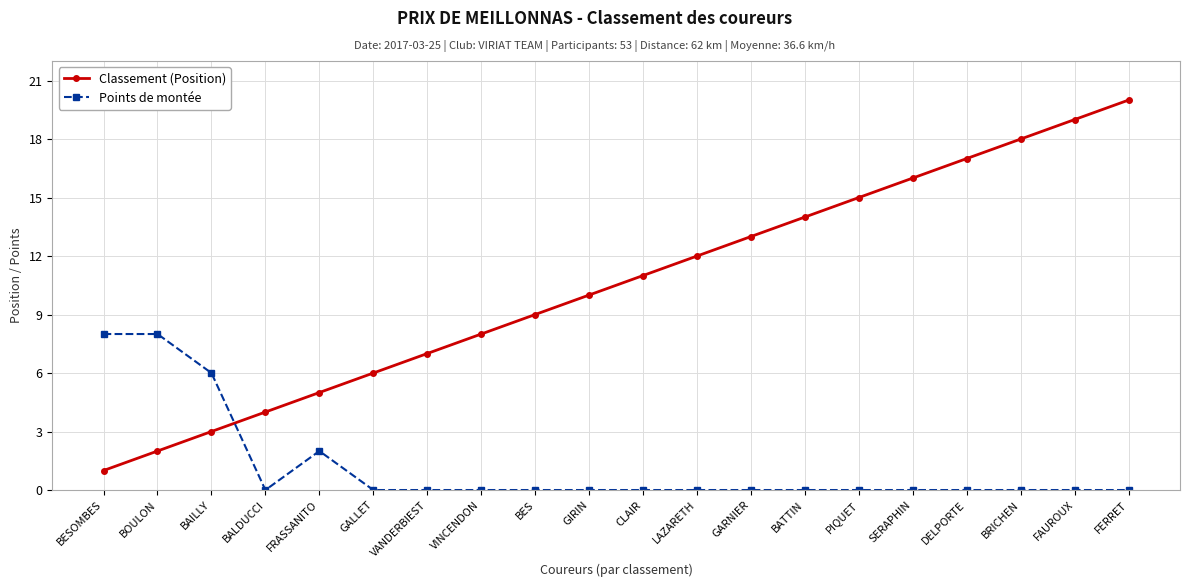

What is the total value across all series at BESOMBES?

9